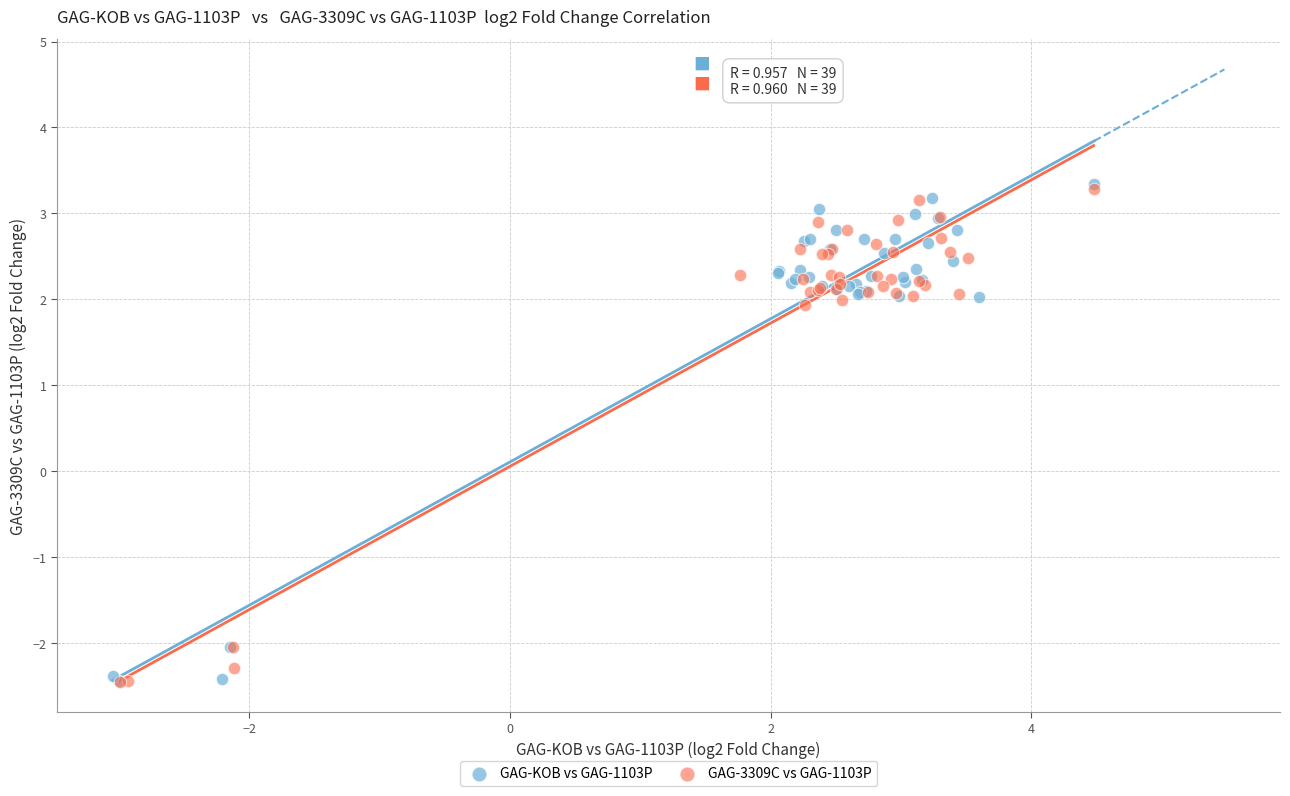

What are all the series names shown in the legend?

GAG-KOB vs GAG-1103P, GAG-3309C vs GAG-1103P